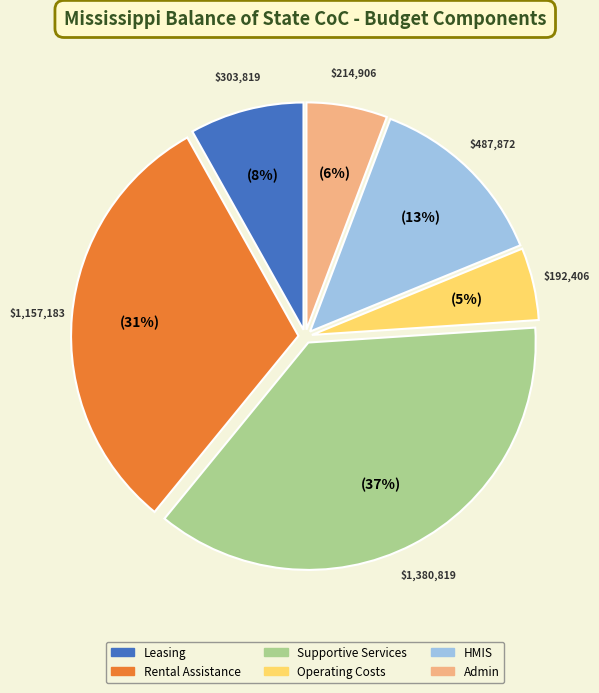

How many slices are in this pie chart?

6